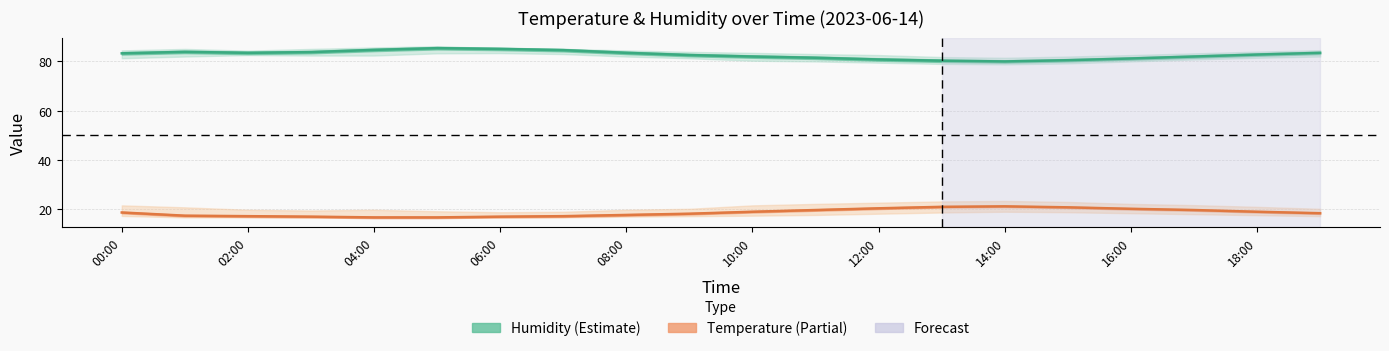

What is the spread (max minus min) of values at 15?

59.9